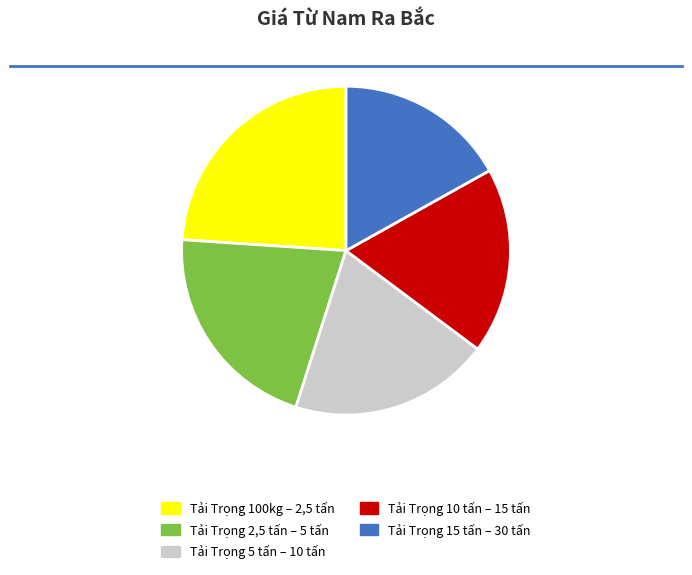

Is there any slice that represents more than half of the pie?

No